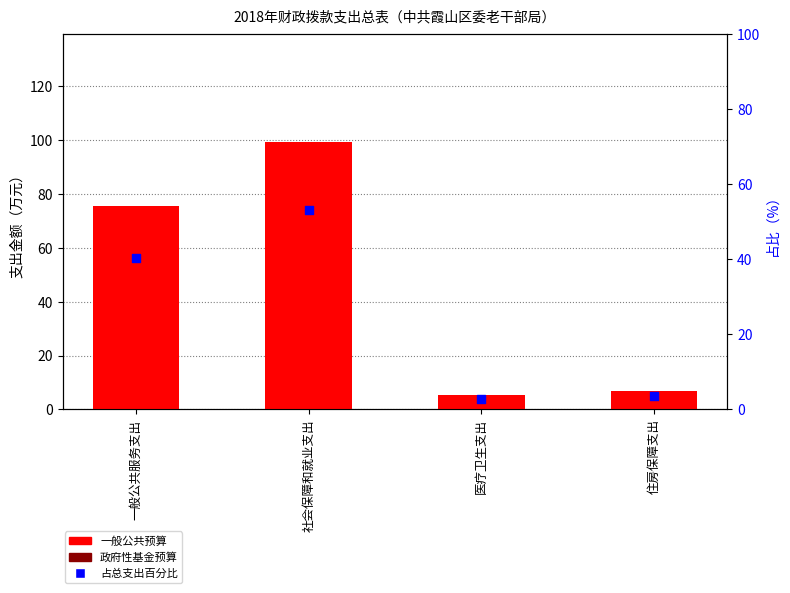

Which series reaches the minimum Y coordinate?

政府性基金预算